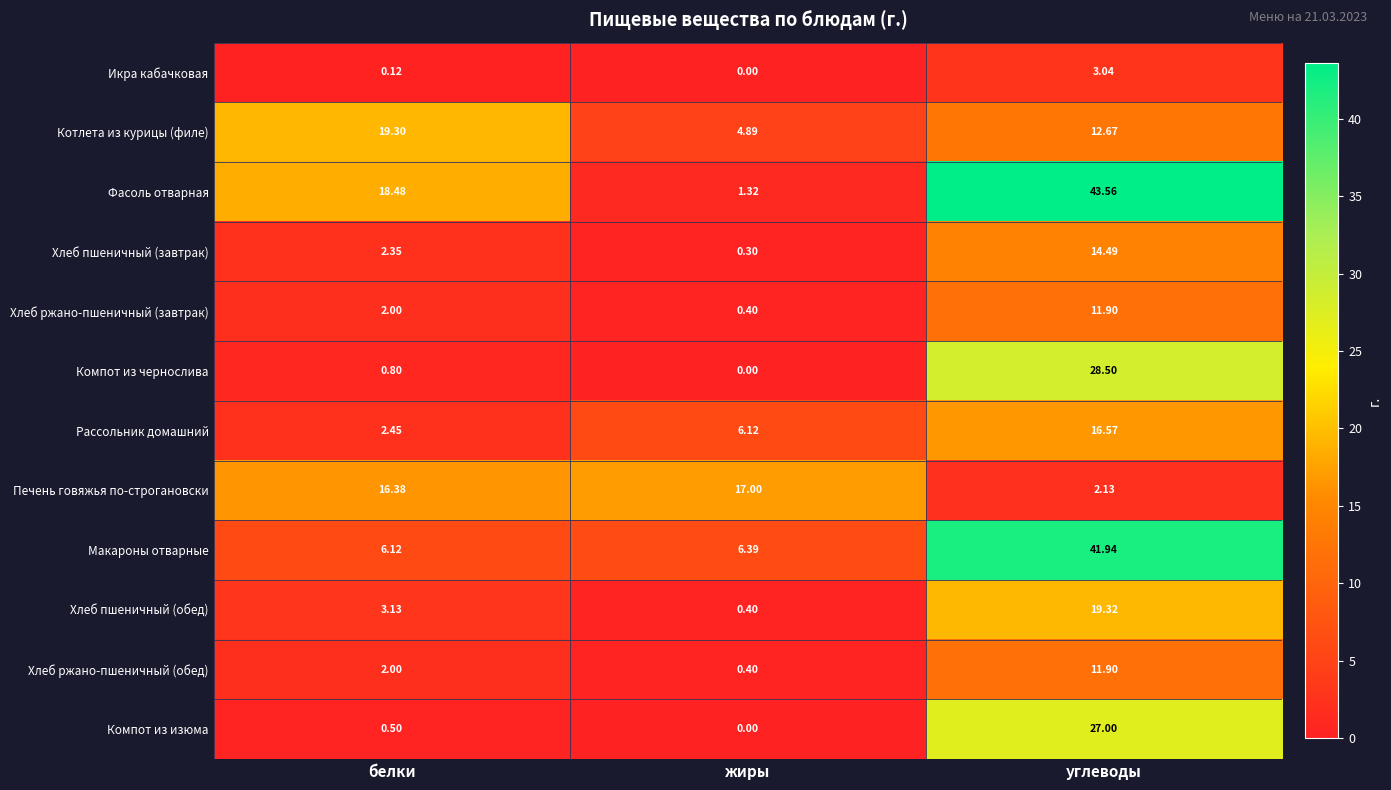

Between жиры and углеводы, which series saw the biggest shift?

Фасоль отварная